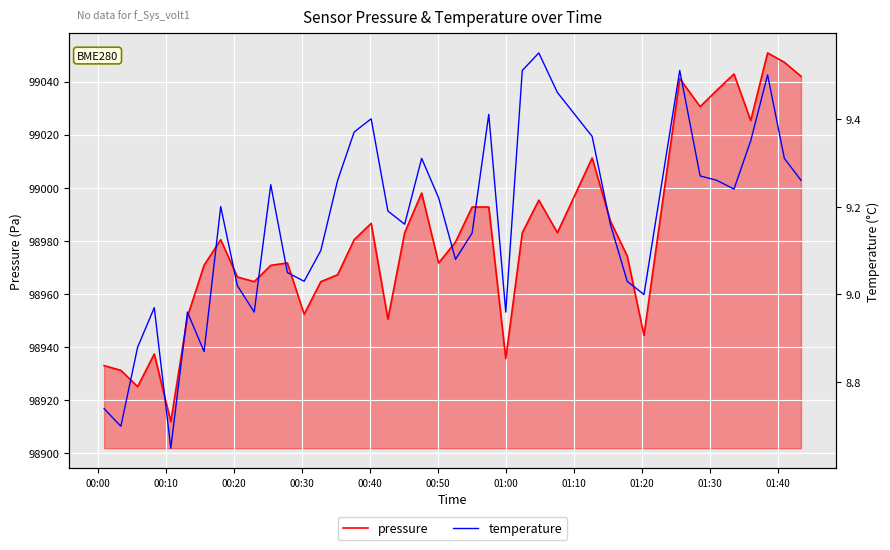

What is the minimum value for pressure?

98911.7